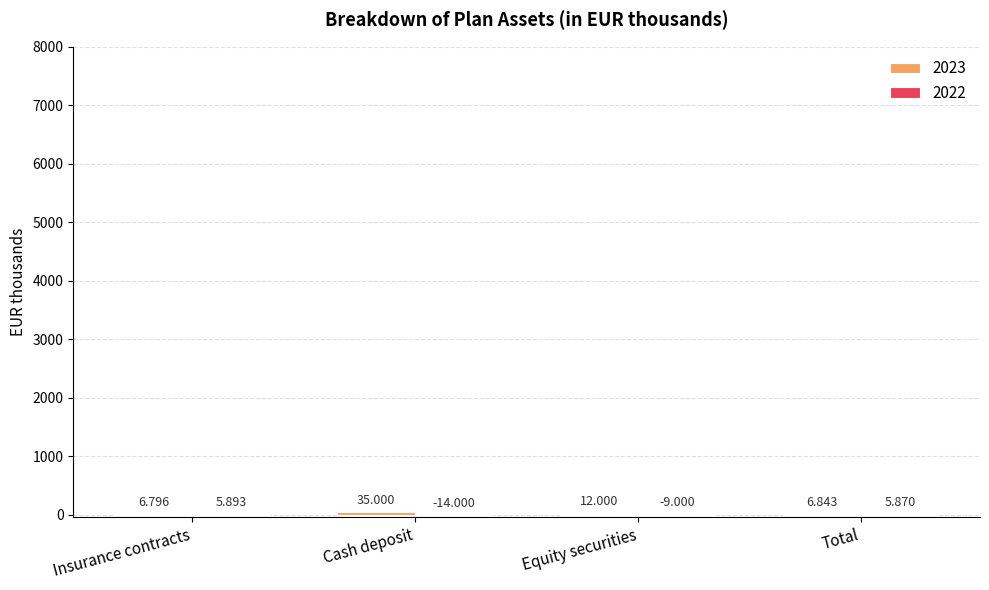

Which label corresponds to the largest value in the chart?

Cash deposit